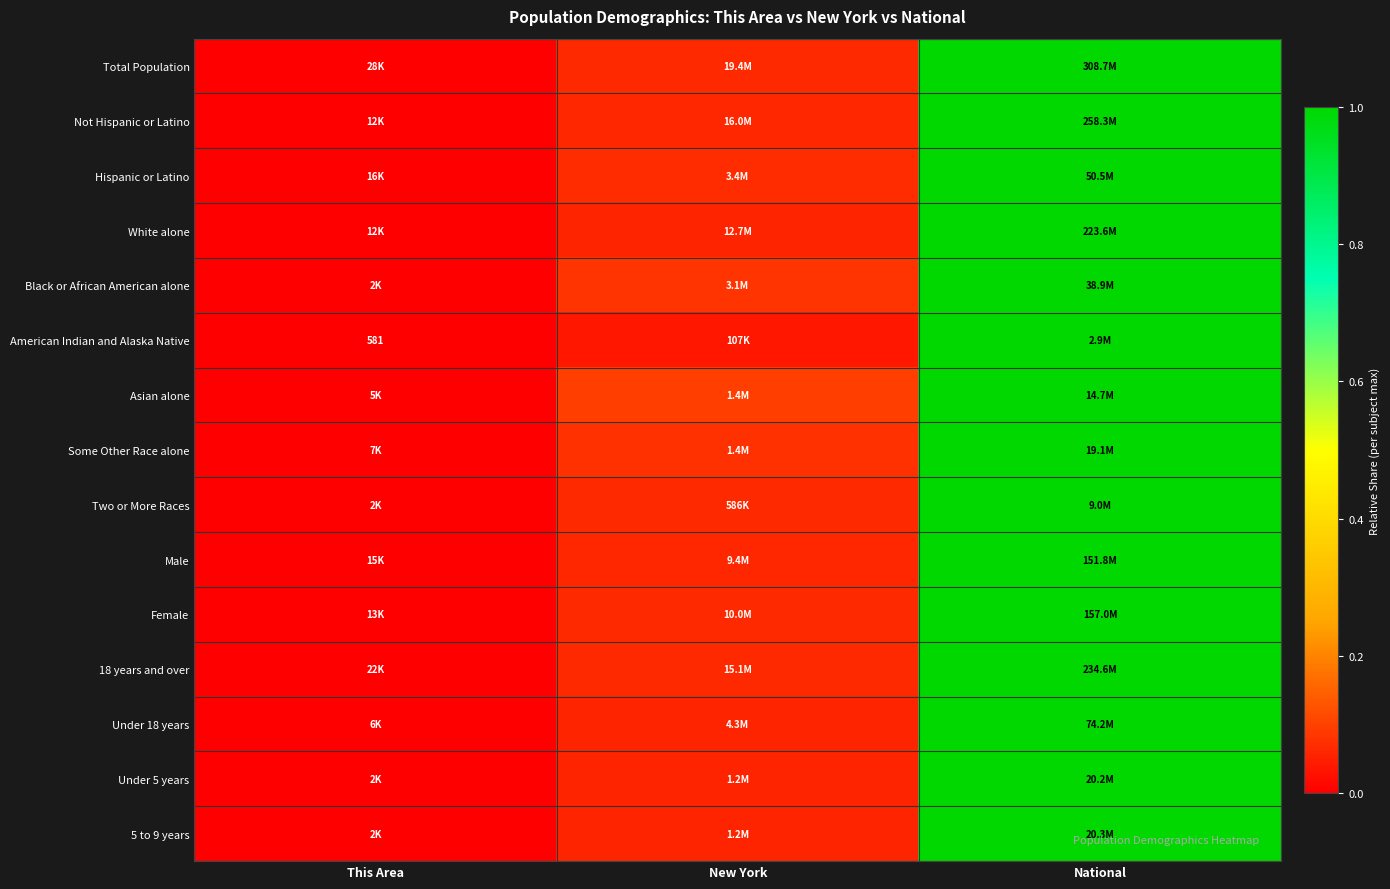

What is the maximum value for Some Other Race alone?

1.0